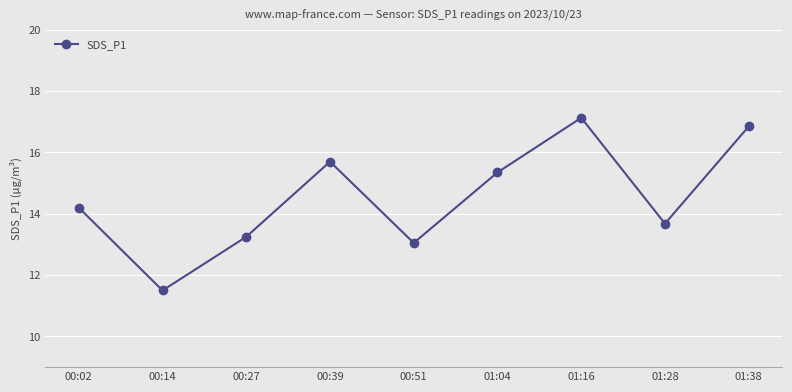

How many distinct data groups are displayed?

1